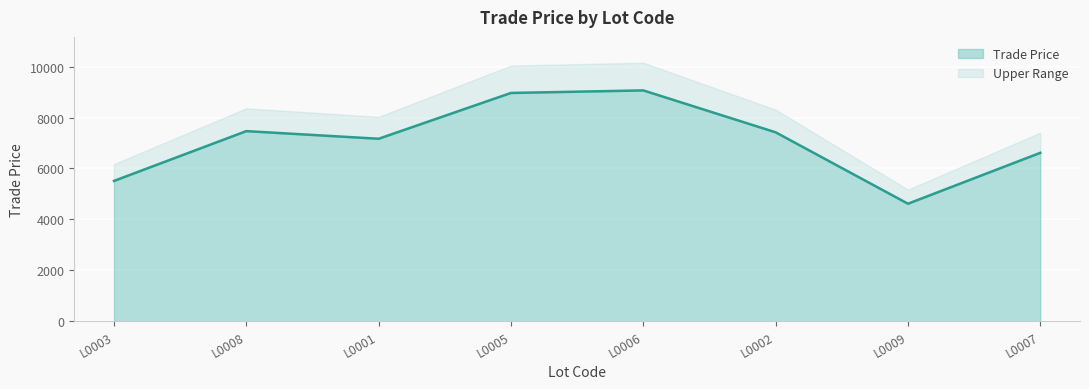

List the labels in order of value, smallest first.

L0009, L0003, L0007, L0001, L0002, L0008, L0005, L0006